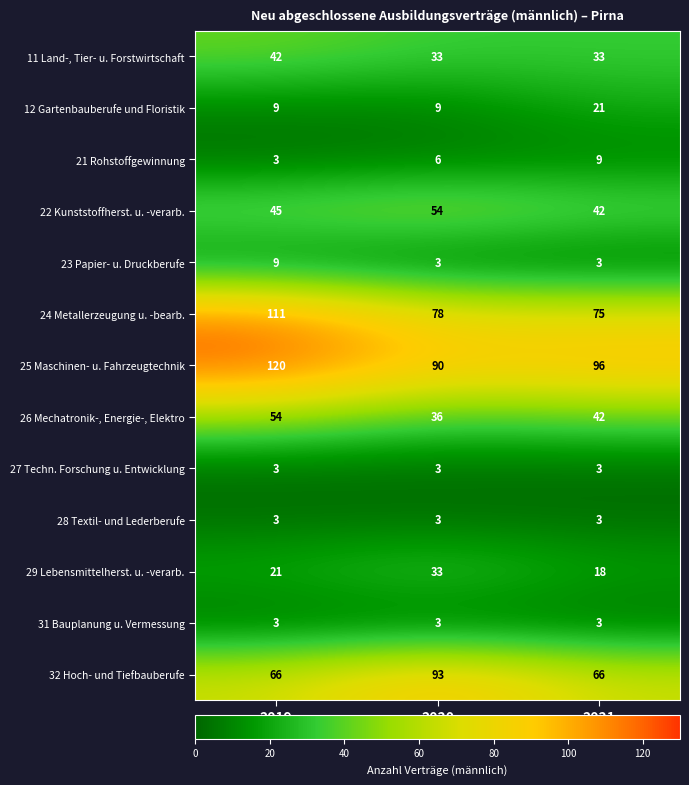

What is the difference between the highest and lowest values at 2020?

90